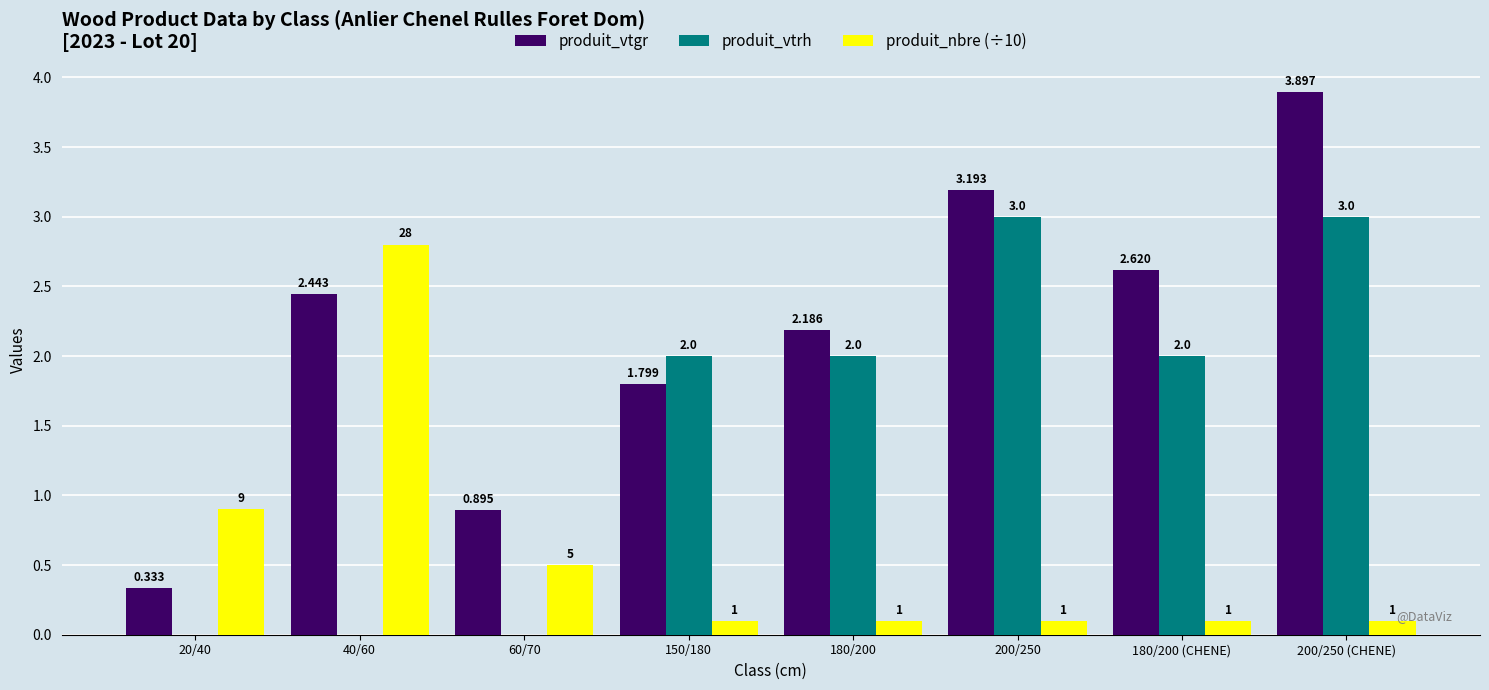

What is the highest value of the produit_nbre (÷10) series?

2.8